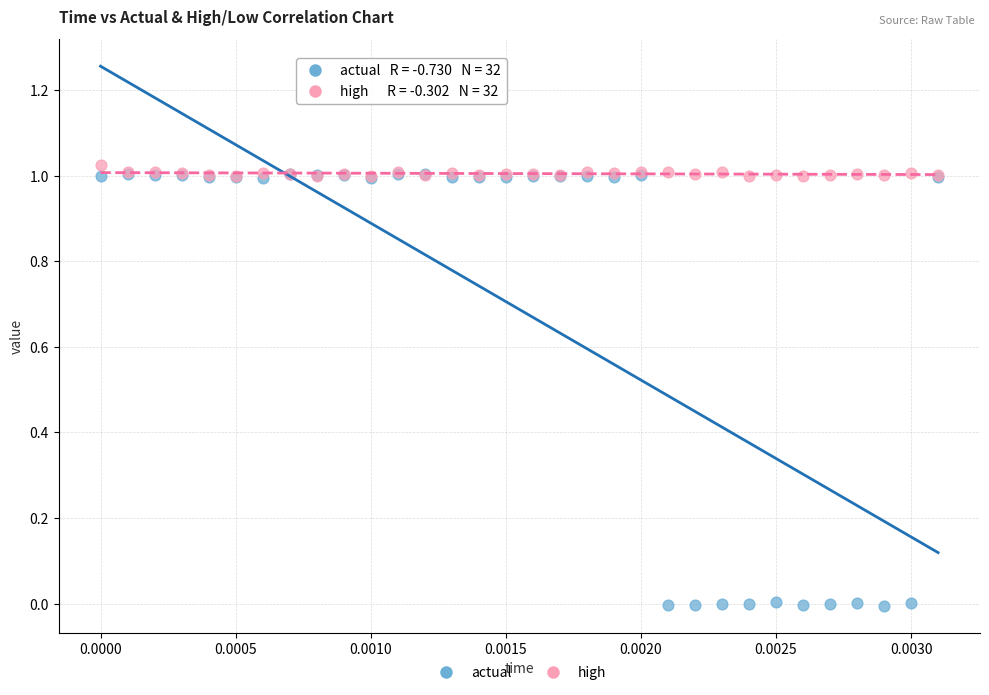

What are all the series names shown in the legend?

actual, high